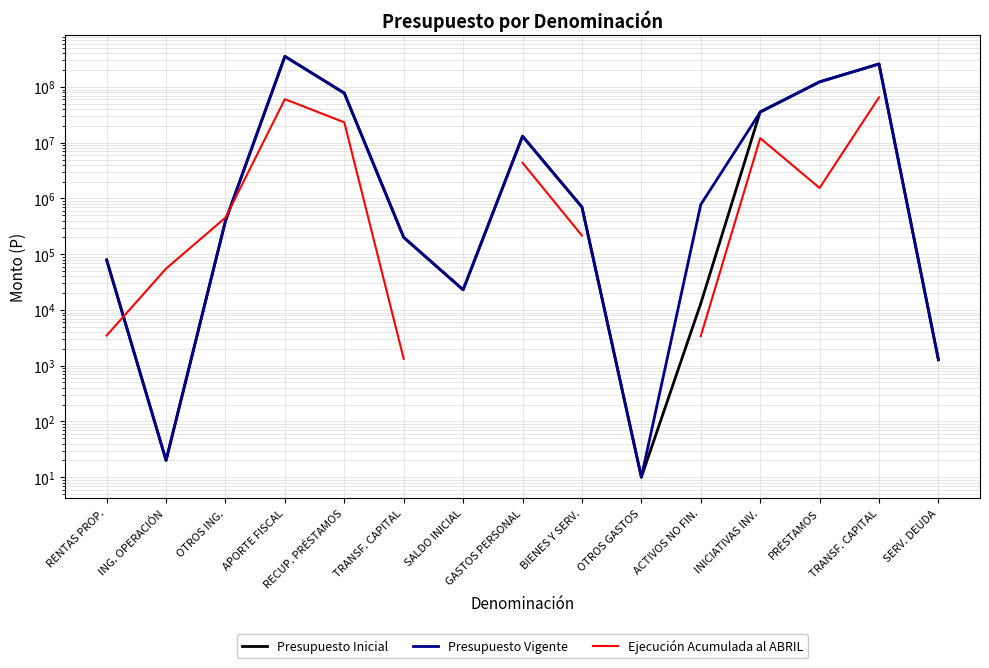

Which series has the largest total across all categories?

Presupuesto Inicial